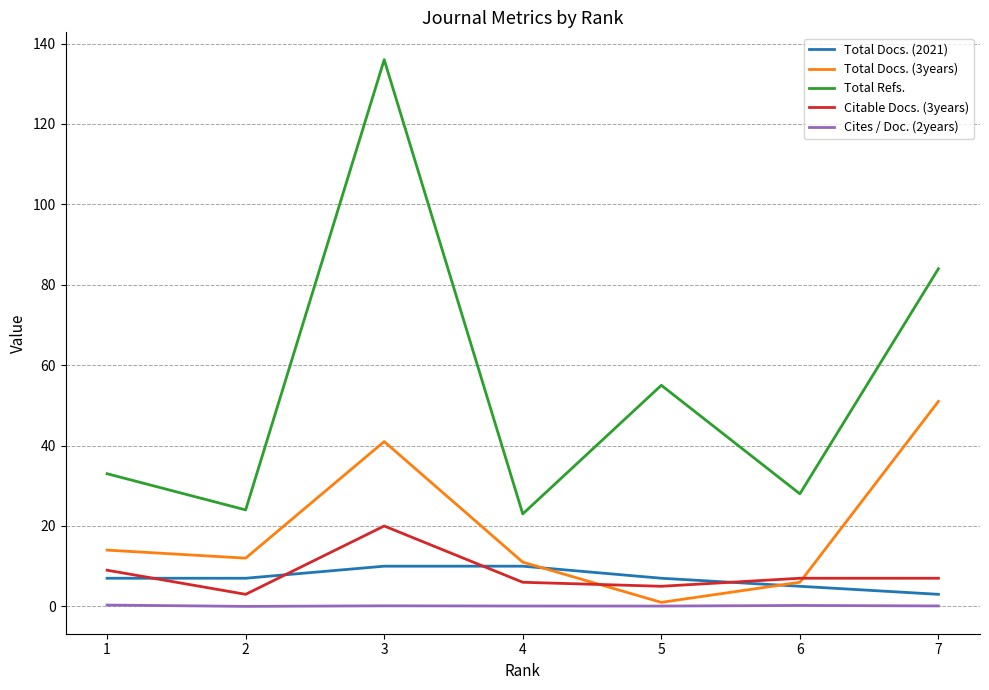

How many interior local peaks does the Total Docs. (3years) series have?

1